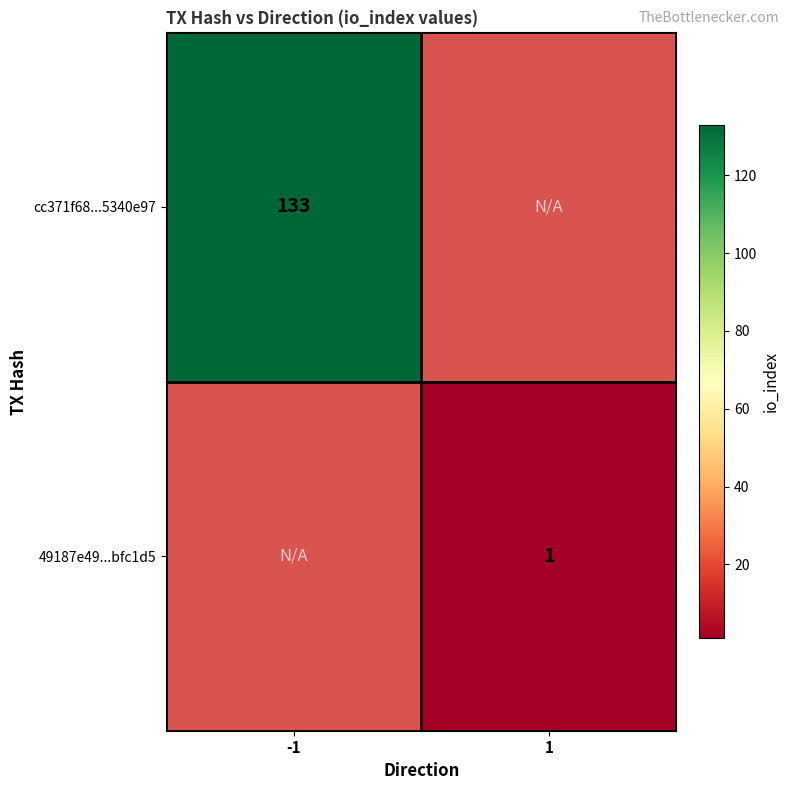

The value of cc371f68...5340e97 at -1 is 133. True or false?

True